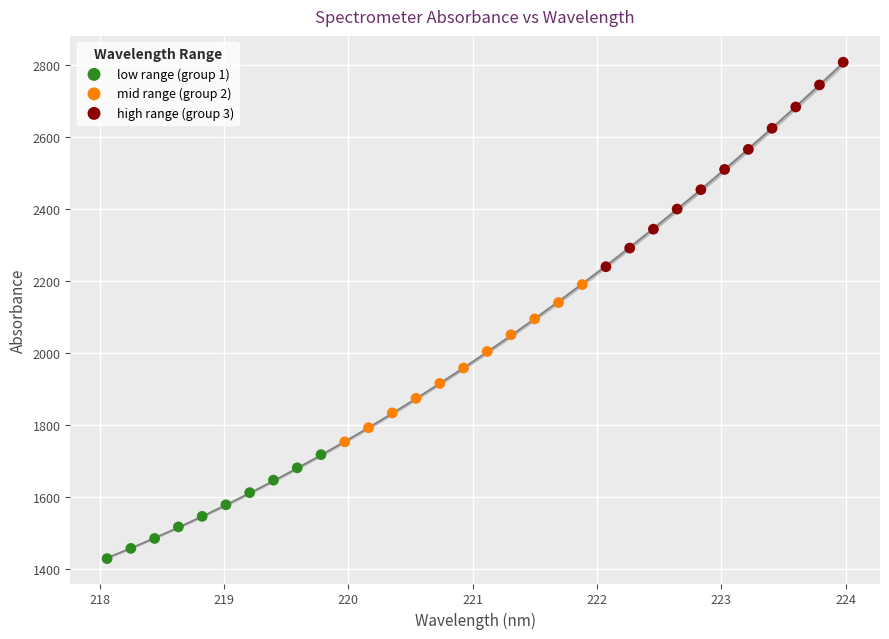

Which series contains the lowest Y value?

low range (group 1)